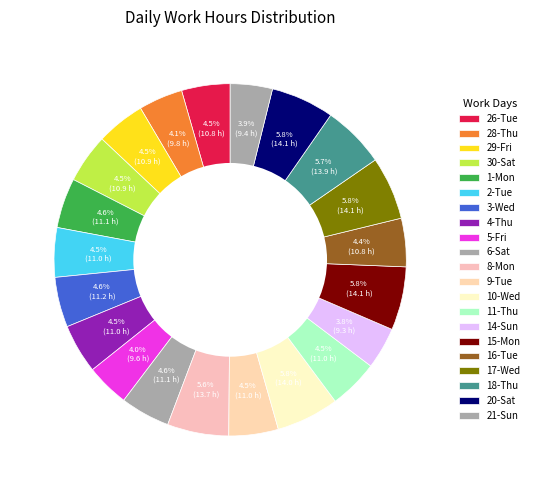

How many slices are in this pie chart?

21